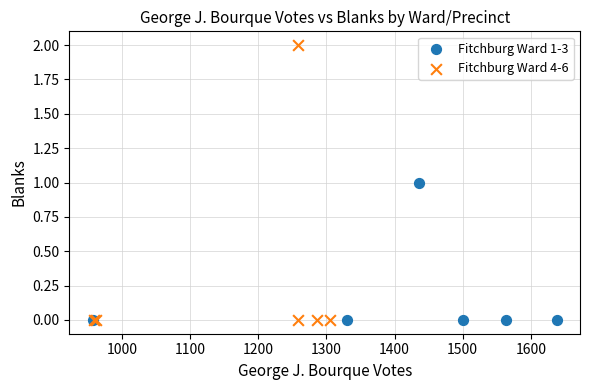

Which series reaches the maximum Y coordinate?

Fitchburg Ward 4-6